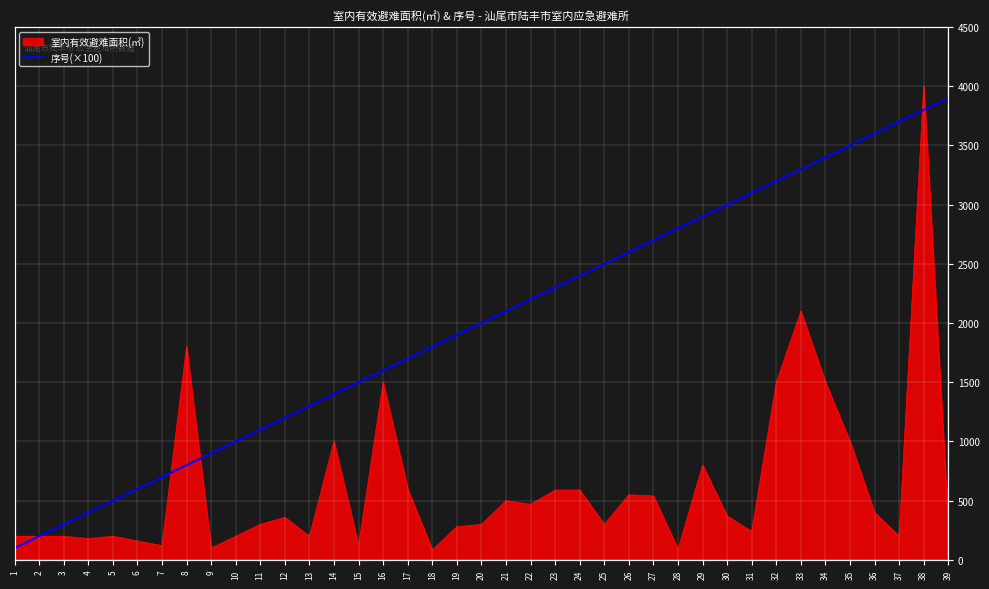

Reading left to right, list all the values displayed in this chart.

1=100	2=200	3=300	4=400	5=500	6=600	7=700	8=800	9=900	10=1000	11=1100	12=1200	13=1300	14=1400	15=1500	16=1600	17=1700	18=1800	19=1900	20=2000	21=2100	22=2200	23=2300	24=2400	25=2500	26=2600	27=2700	28=2800	29=2900	30=3000	31=3100	32=3200	33=3300	34=3400	35=3500	36=3600	37=3700	38=3800	39=3900